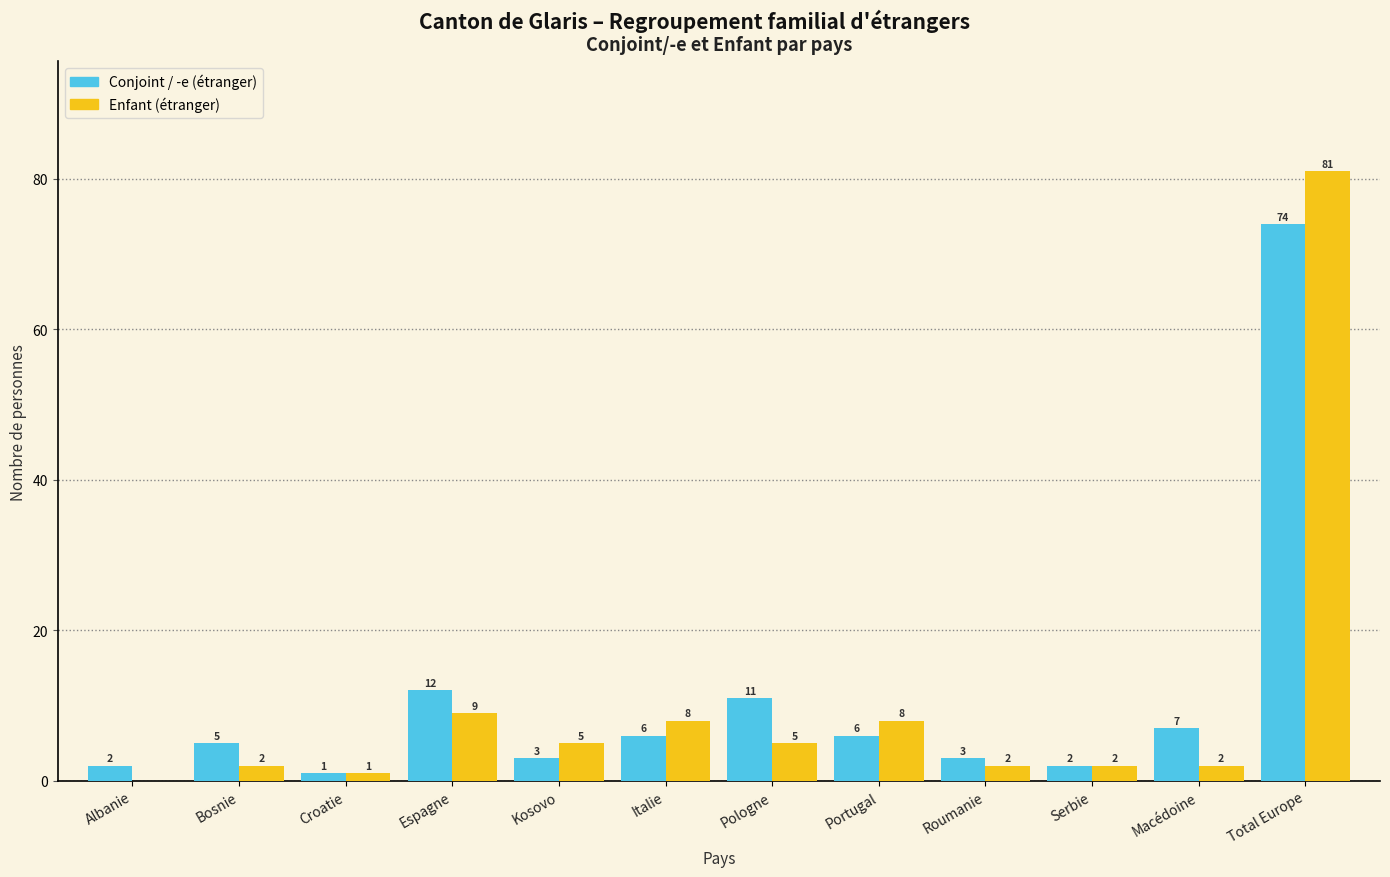

At which category is the sum across all series the highest?

Total Europe